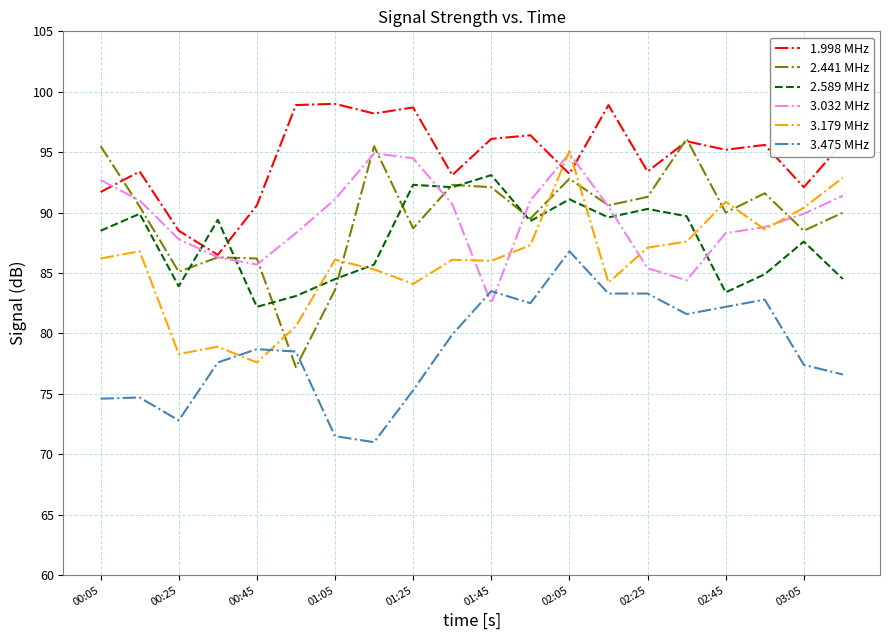

Which series has the largest total across all categories?

1.998 MHz